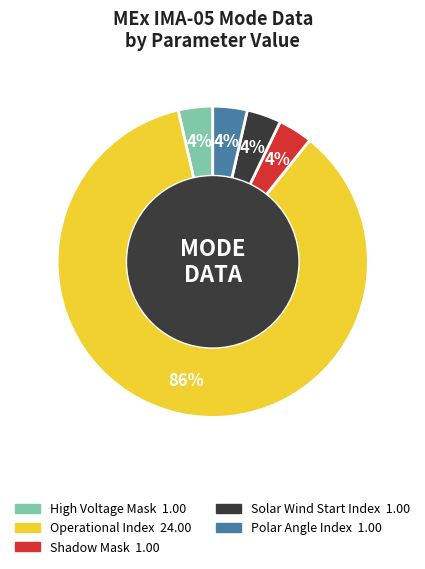

Does any single category account for the majority?

Yes